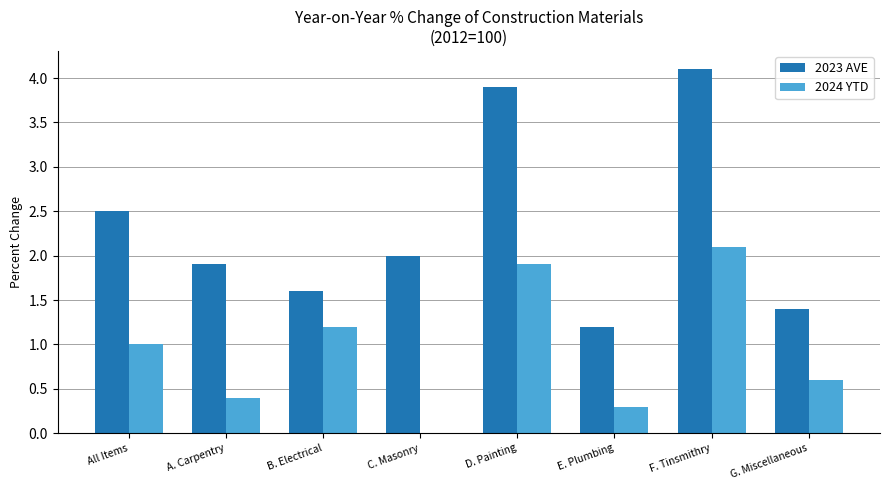

The 2024 YTD series shows 0.2 at A. Carpentry. True or false?

False